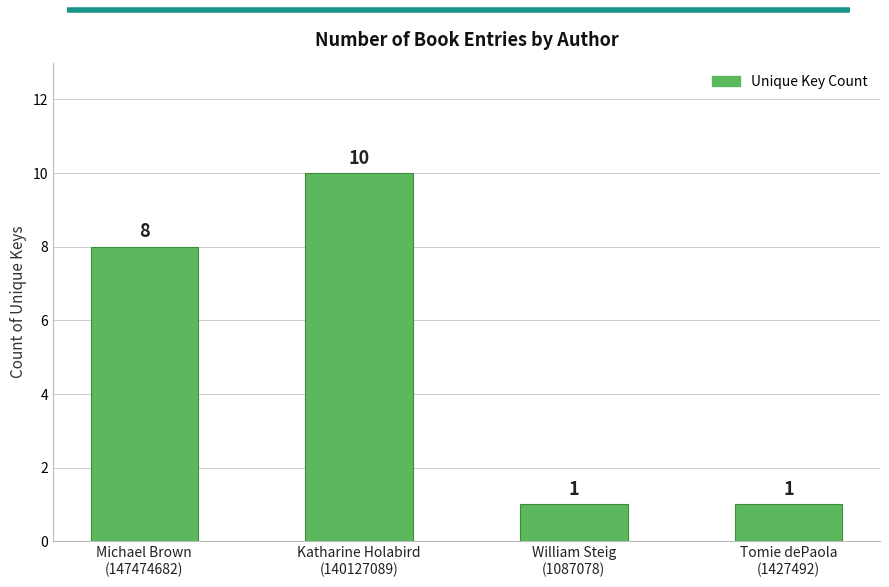

What is the smallest value displayed?

1